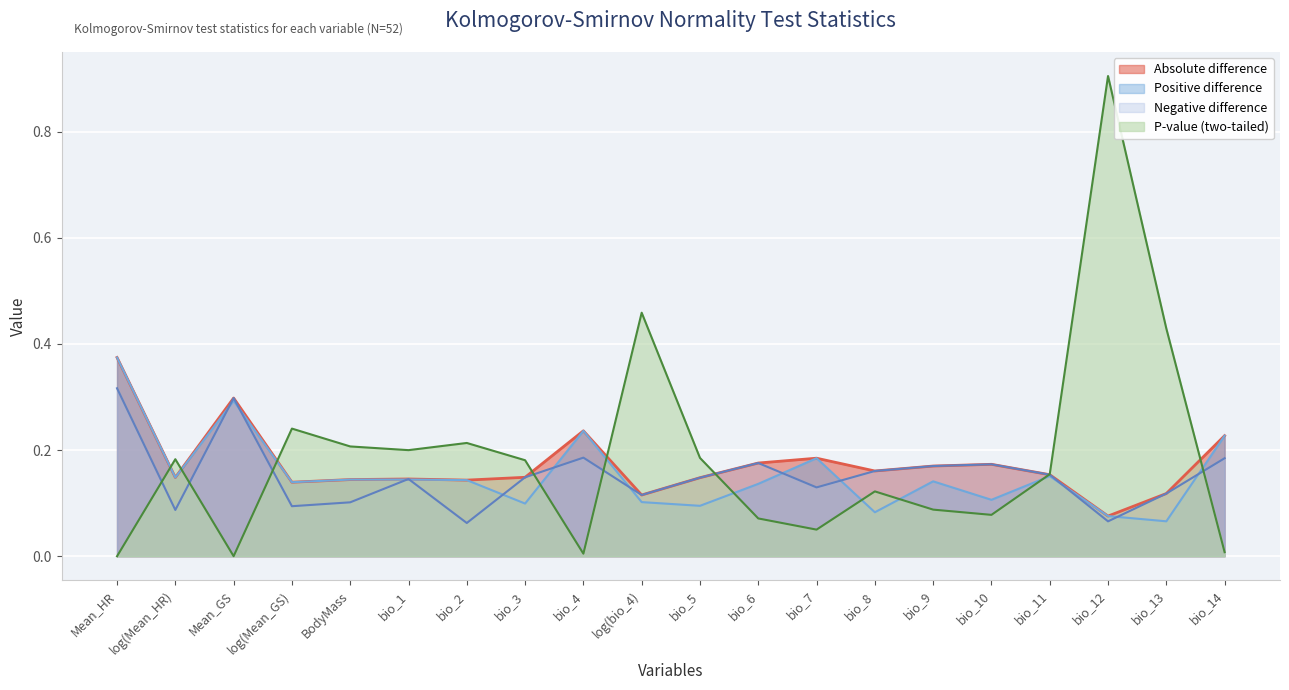

True or false: Negative difference has a value of 0.1 at log(Mean_HR).

False